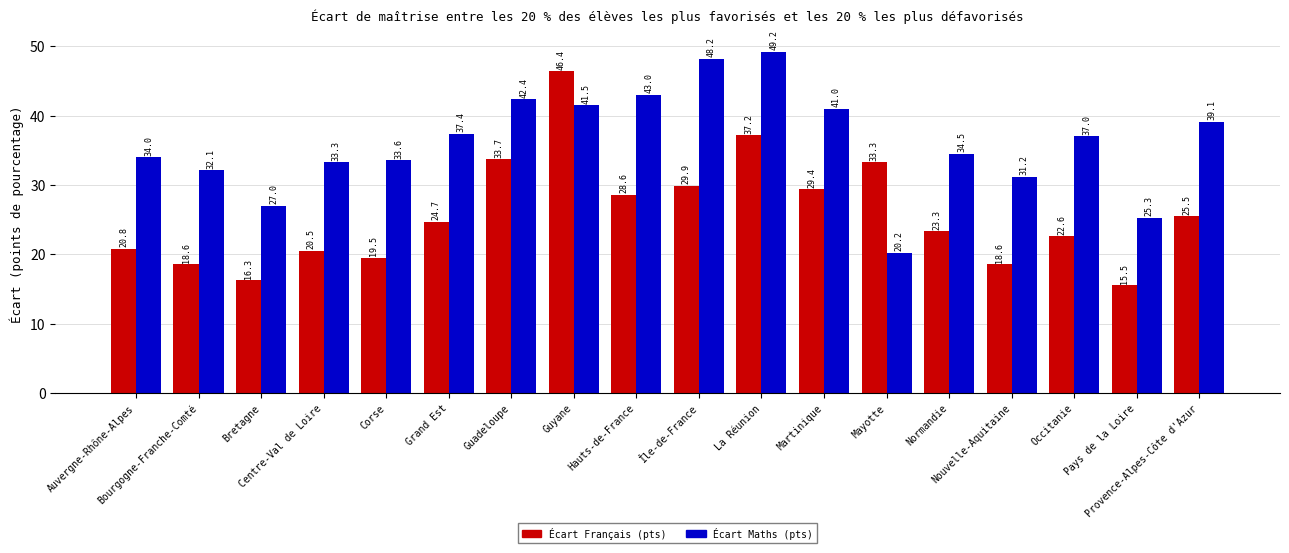

Reading left to right, extract all data points from this chart.

Écart Français (pts): Auvergne-Rhône-Alpes=20.8	Bourgogne-Franche-Comté=18.6	Bretagne=16.3	Centre-Val de Loire=20.5	Corse=19.5	Grand Est=24.7	Guadeloupe=33.7	Guyane=46.4	Hauts-de-France=28.6	Île-de-France=29.9	La Réunion=37.2	Martinique=29.4	Mayotte=33.3	Normandie=23.3	Nouvelle-Aquitaine=18.6	Occitanie=22.6	Pays de la Loire=15.5	Provence-Alpes-Côte d'Azur=25.5
Écart Maths (pts): Auvergne-Rhône-Alpes=34.0	Bourgogne-Franche-Comté=32.1	Bretagne=27.0	Centre-Val de Loire=33.3	Corse=33.6	Grand Est=37.4	Guadeloupe=42.4	Guyane=41.5	Hauts-de-France=43.0	Île-de-France=48.2	La Réunion=49.2	Martinique=41.0	Mayotte=20.2	Normandie=34.5	Nouvelle-Aquitaine=31.2	Occitanie=37.0	Pays de la Loire=25.3	Provence-Alpes-Côte d'Azur=39.1